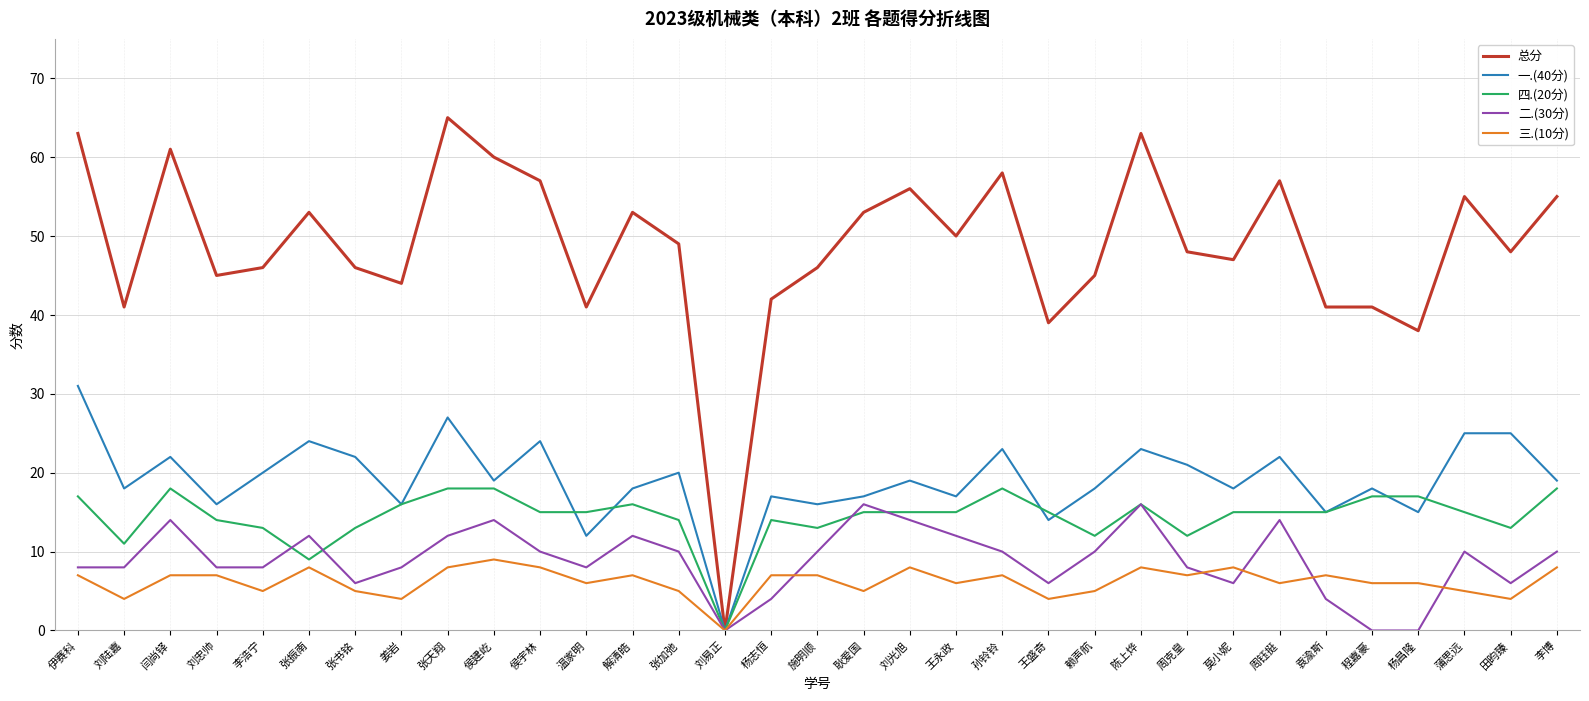

What is the sum of the 一.(40分) values at 姜岩 and 王永政?

33